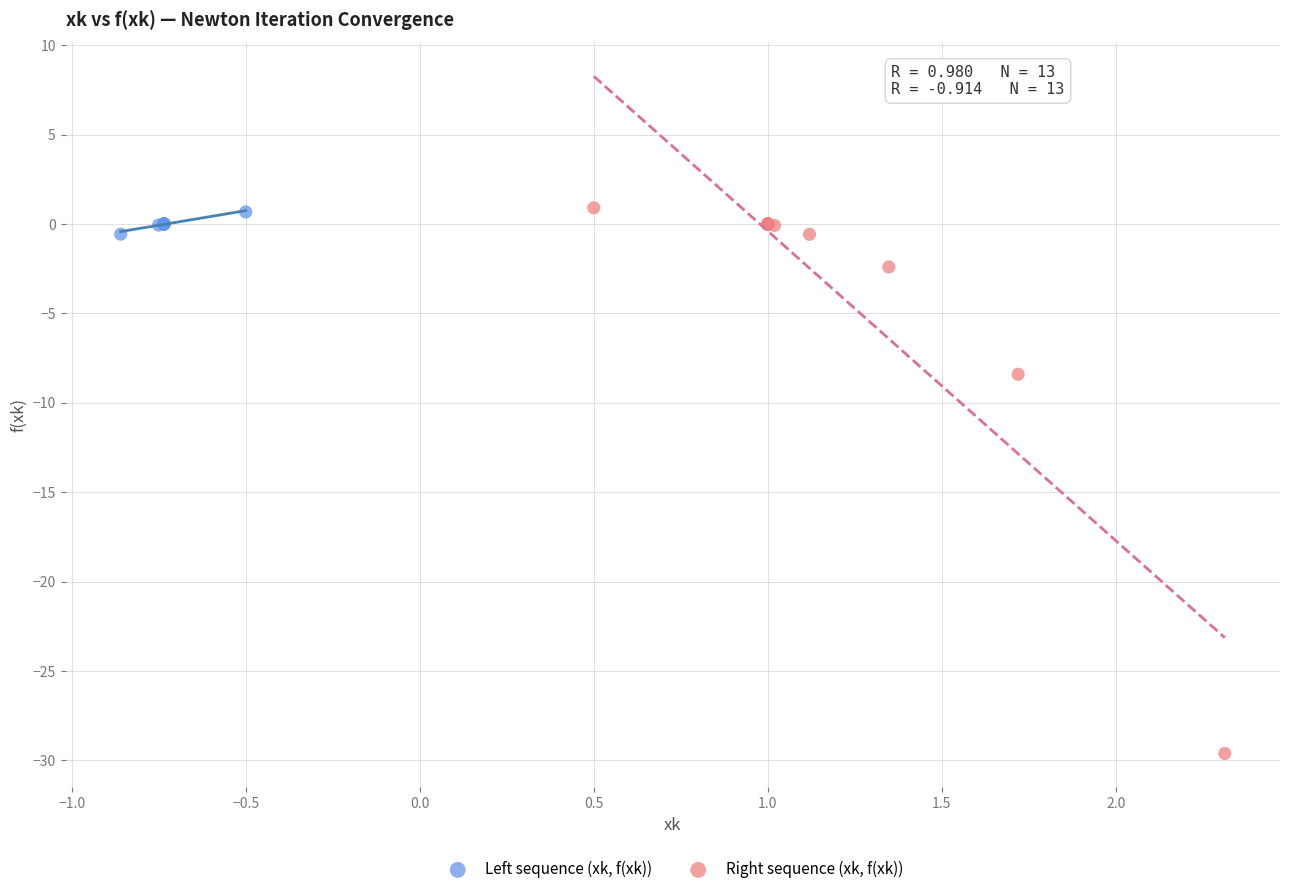

Which series reaches the minimum Y coordinate?

Right sequence (xk, f(xk))